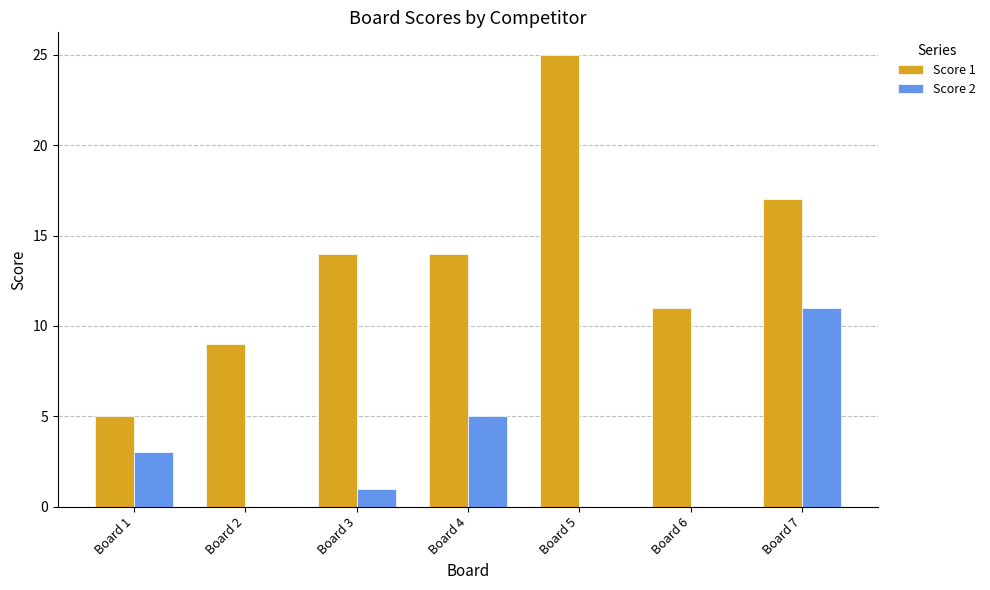

At which category is the sum across all series the highest?

Board 7